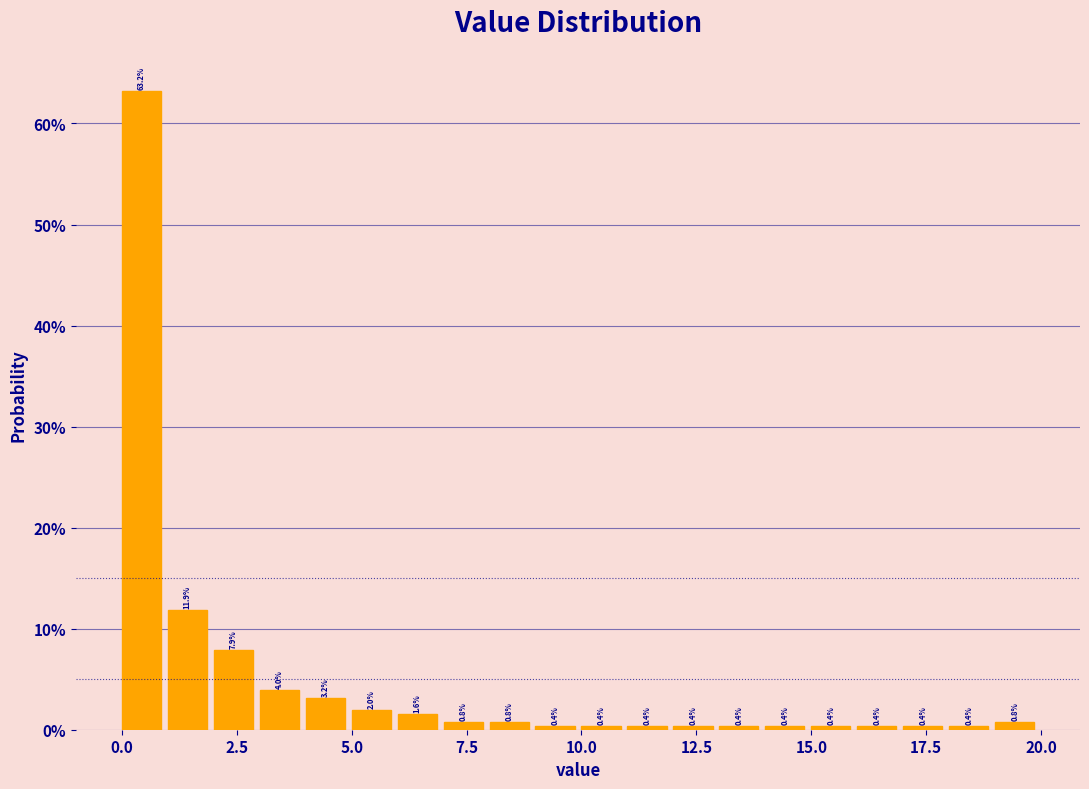

Read against the x-axis, roughly where is the centre of the tallest bar?

0.5